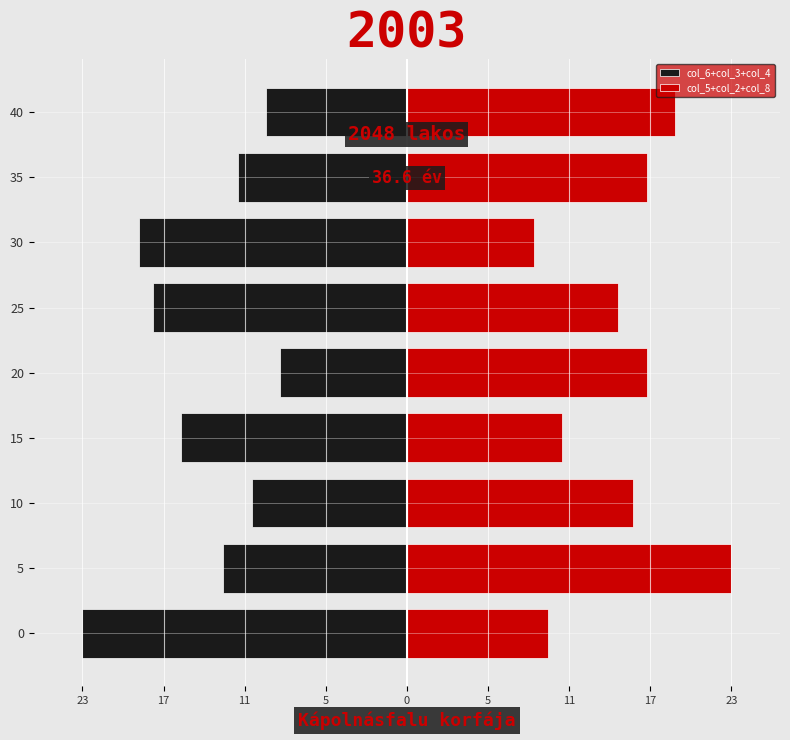

Does the chart contain stacked bars?

No